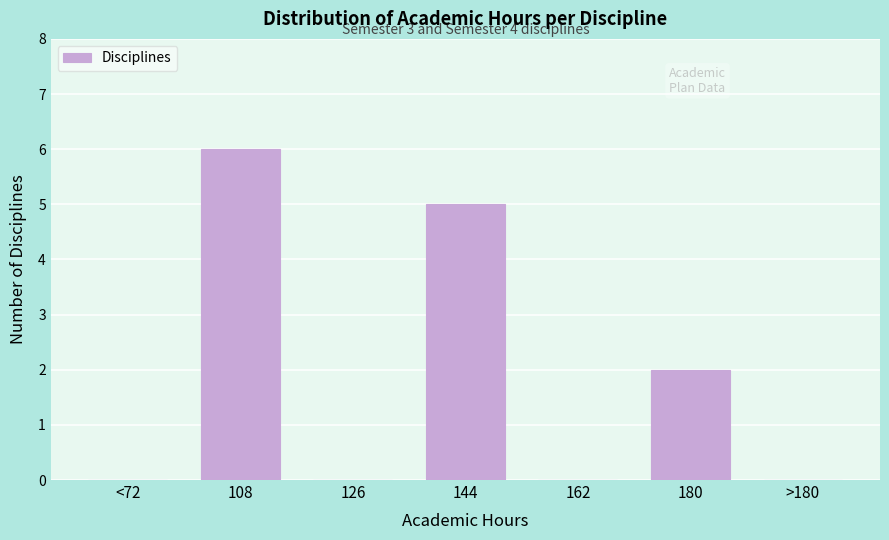

Reading left to right, list all the values displayed in this chart.

<72=0	108=6	126=0	144=5	162=0	180=2	>180=0